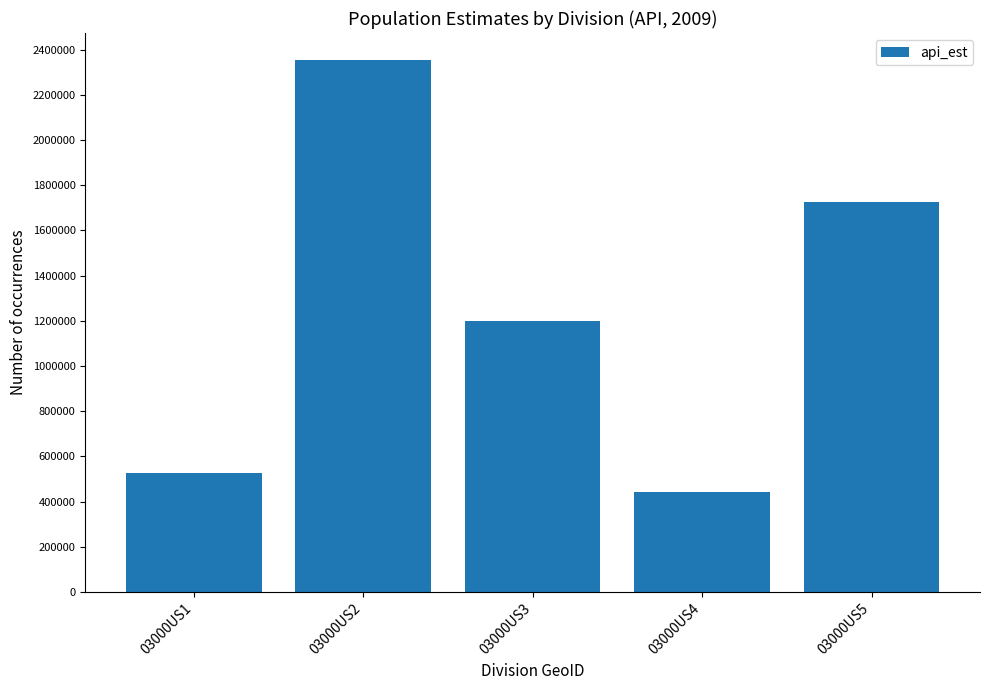

Does the chart contain stacked bars?

No